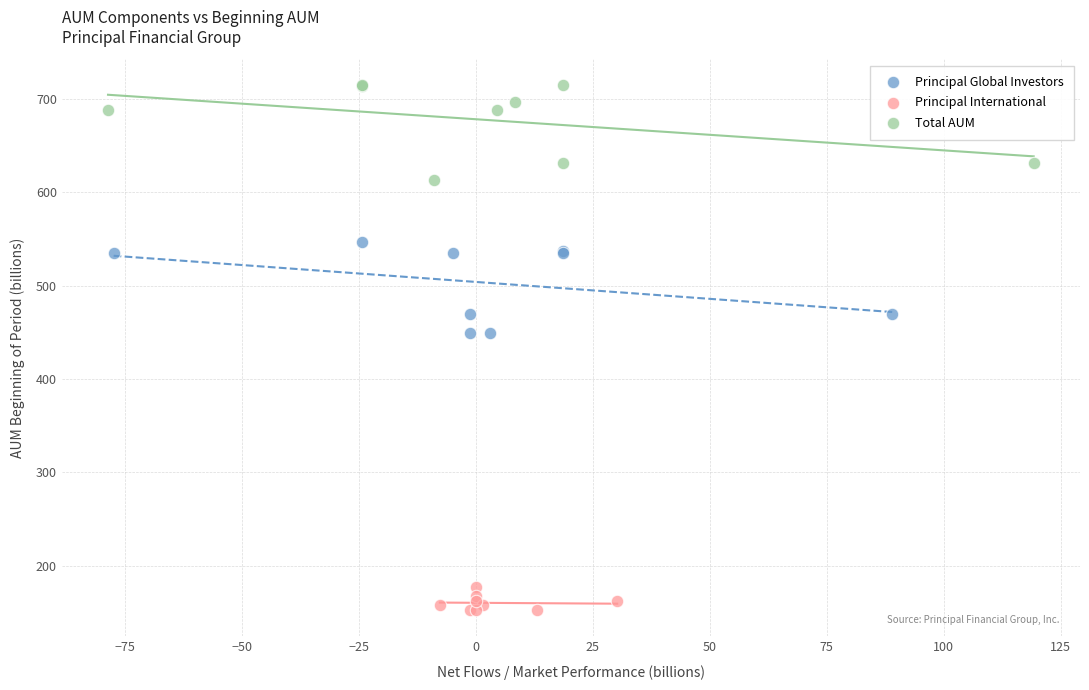

Which series contains the lowest Y value?

Principal International